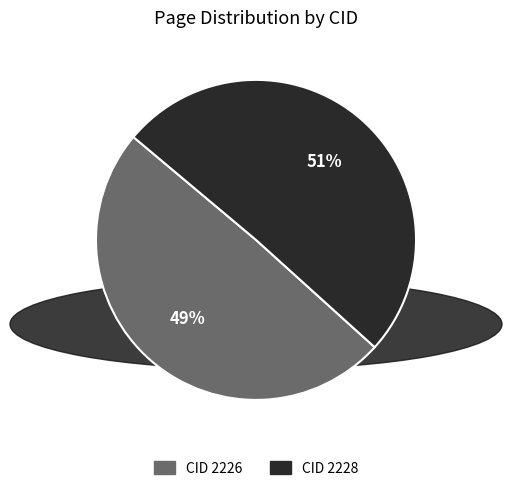

Combined, do CID 2228 and CID 2226 account for over 50%?

Yes